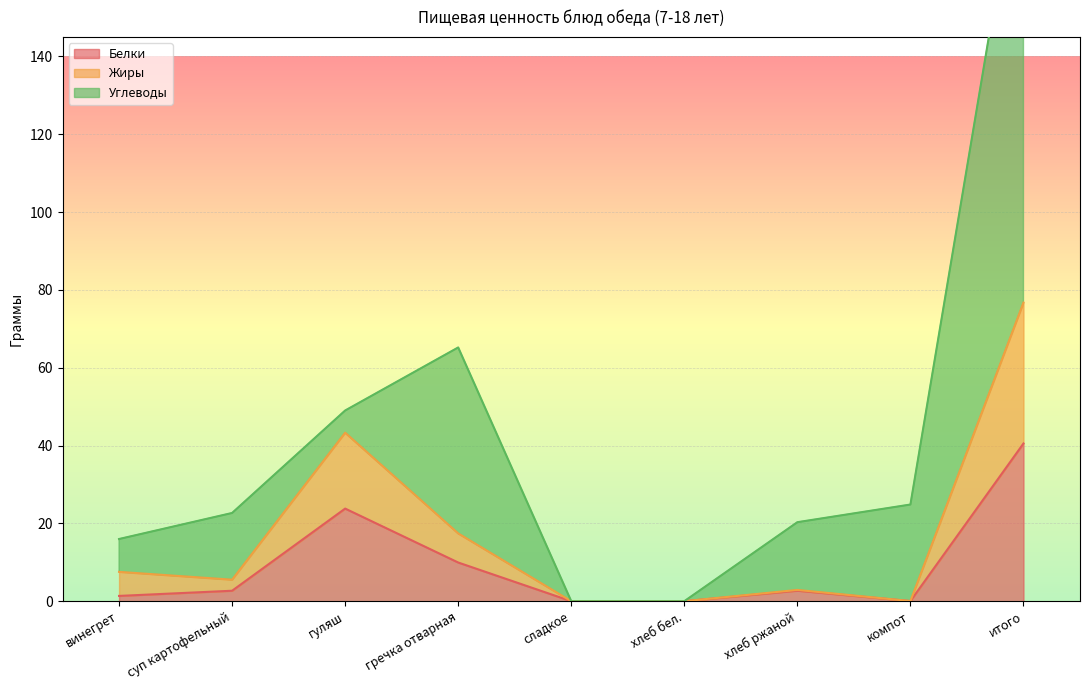

What is the difference between the maximum and minimum values in the Жиры series?

76.7